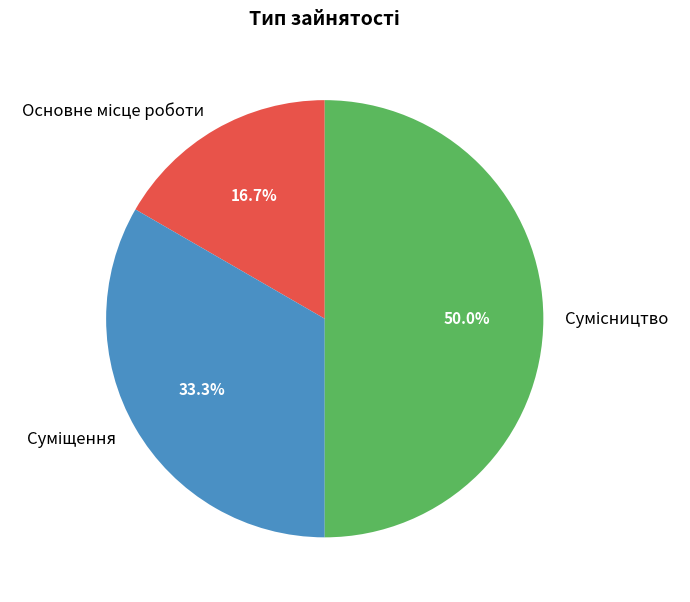

How many slices are in this pie chart?

3